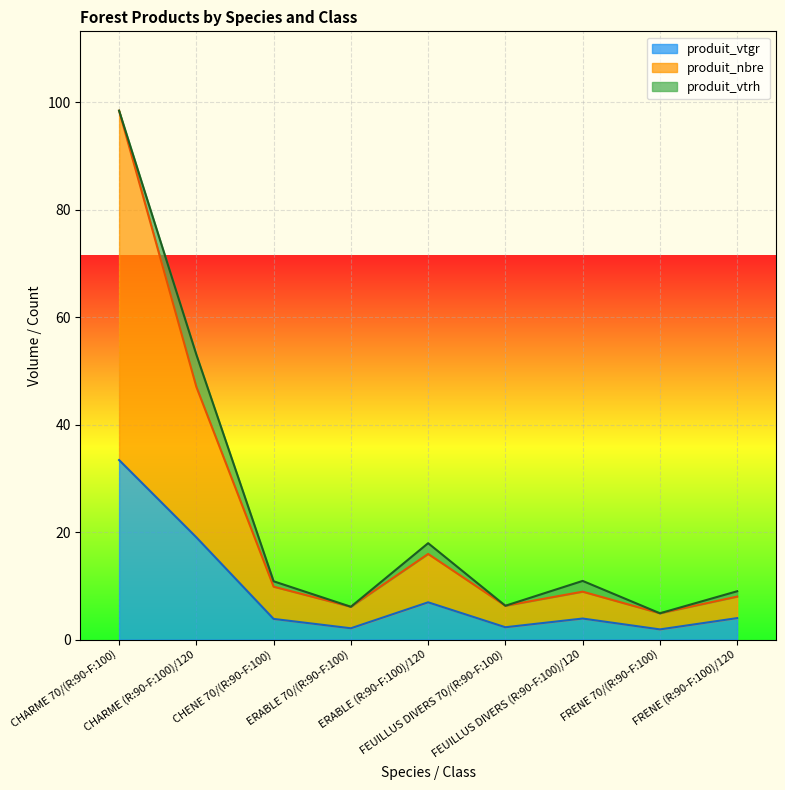

What is the maximum value shown in the chart?

98.4